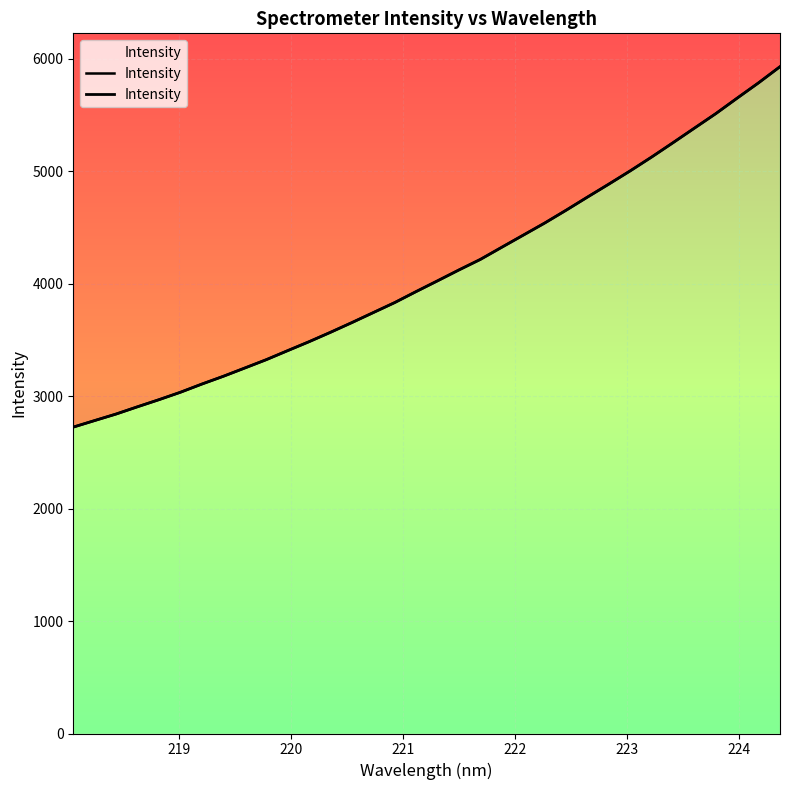

What is the difference between the second highest and minimum values?

3060.8